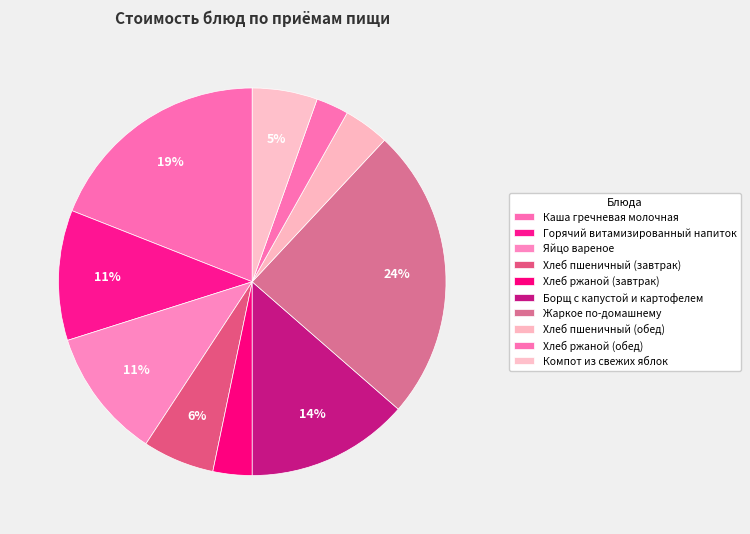

Count the number of slices in the pie.

10